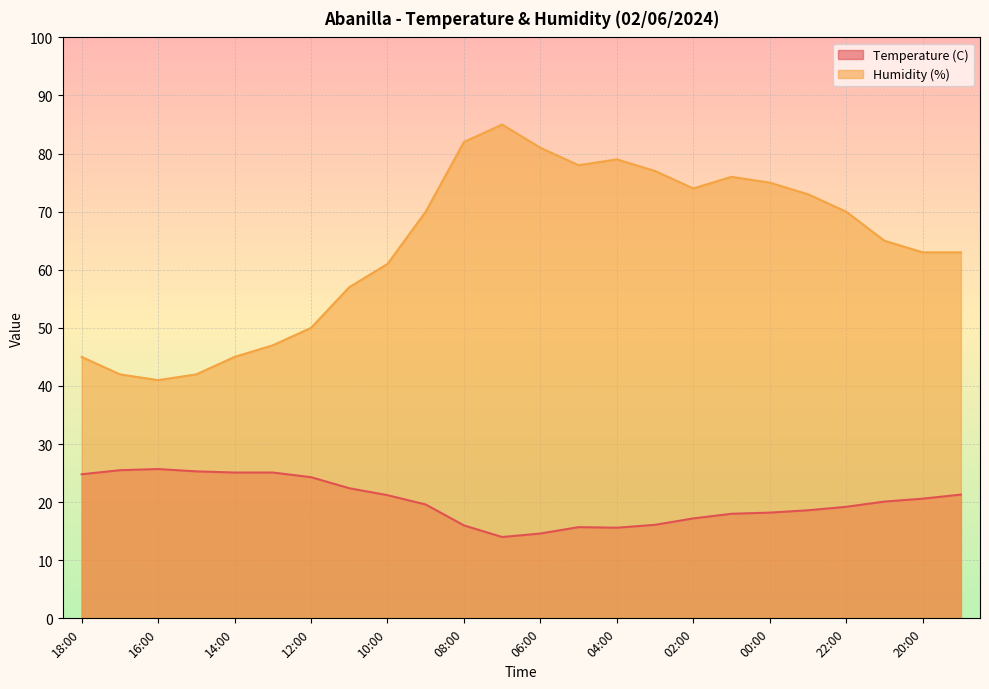

Between 20:00 and 18:00, which is larger?

18:00